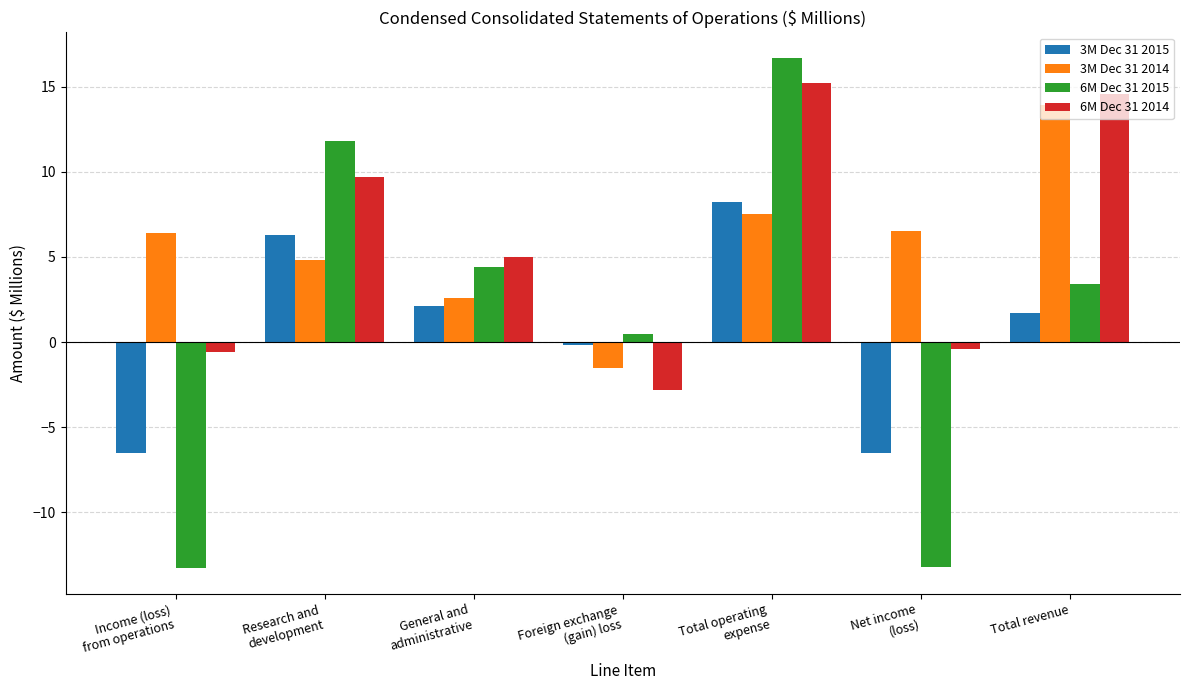

What is the difference between the maximum and minimum values in the 3M Dec 31 2014 series?

15.4